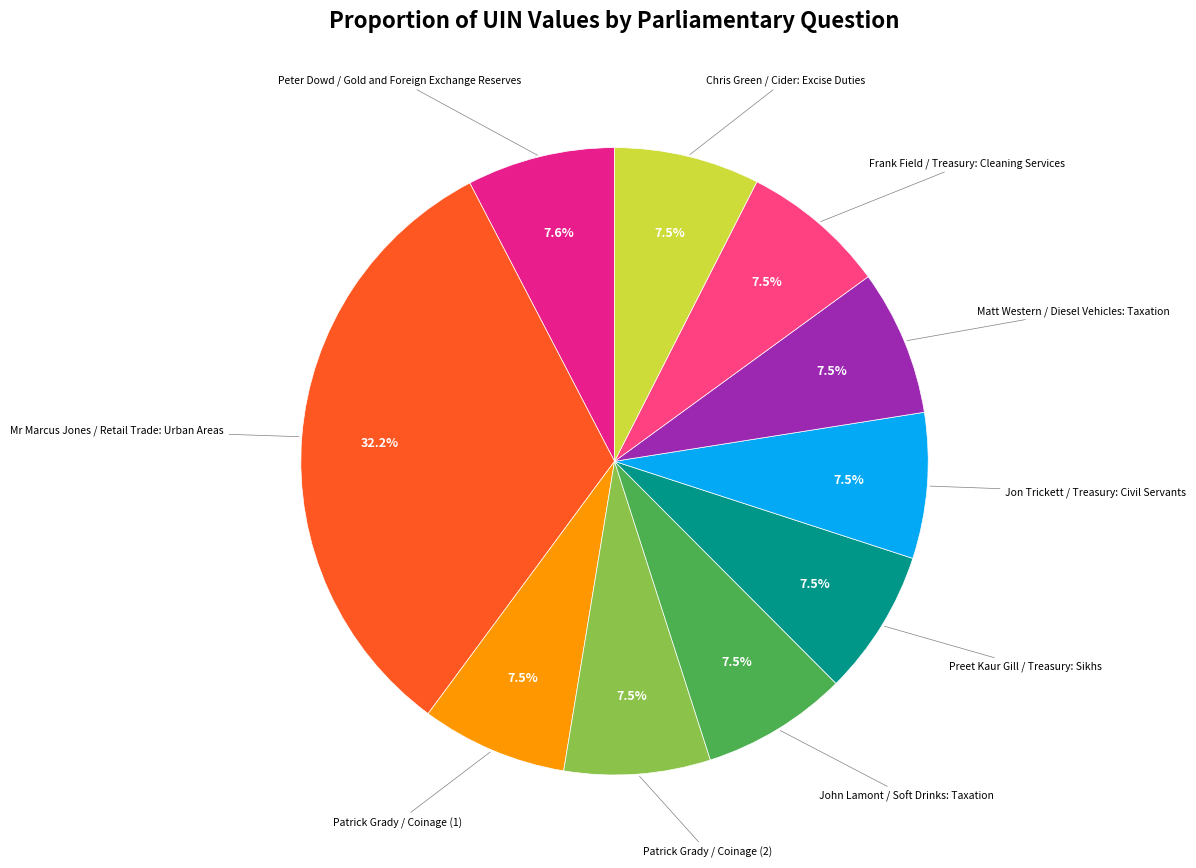

Does any single category account for the majority?

No